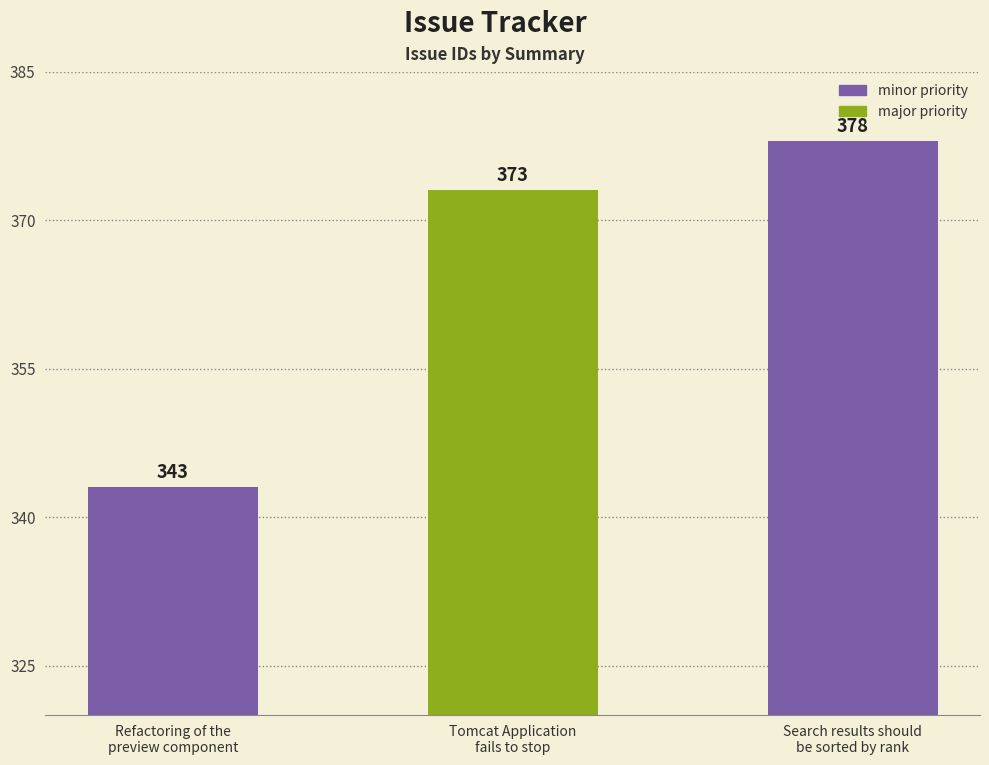

Reading right to left, what are all the values shown in this chart?

378	373	343